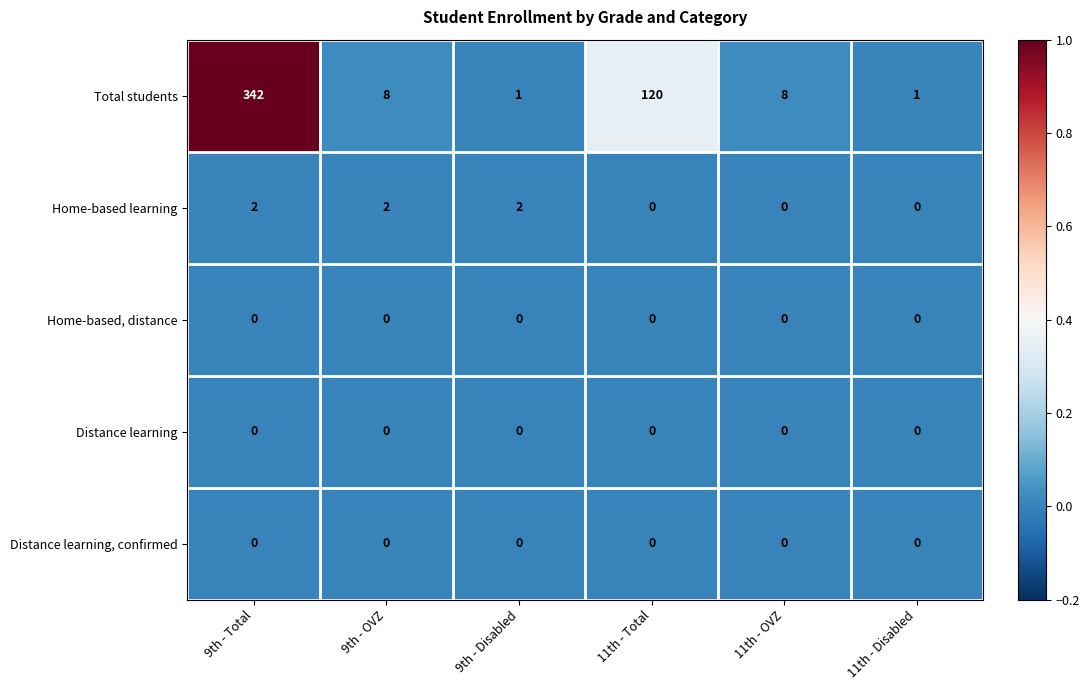

Is it true that Total students equals 342 at 9th - Total?

True